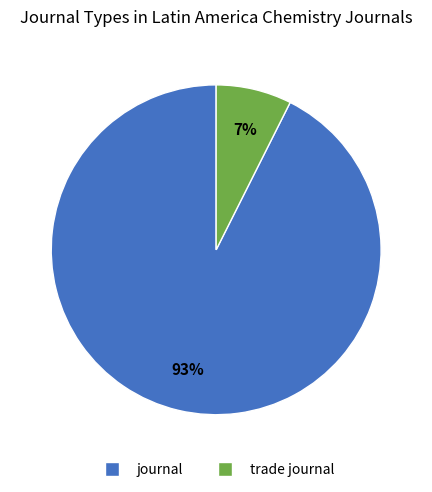

To the nearest percent, what is the combined percentage of trade journal and journal?

100%